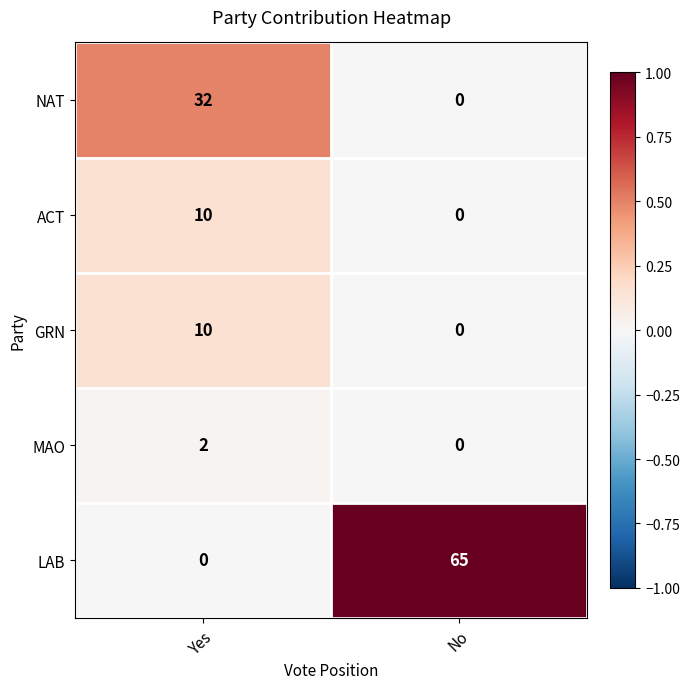

Is it true that NAT equals 11 at No?

False